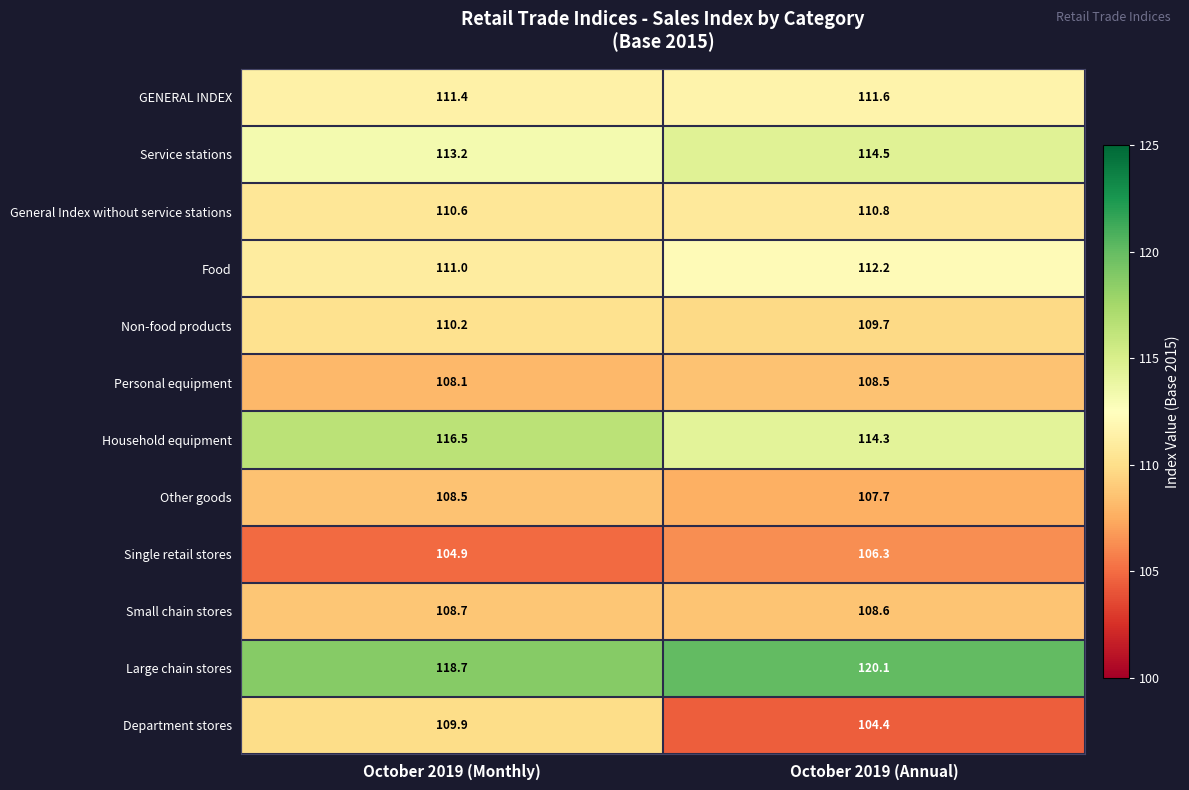

Which series has the largest range (max minus min)?

Department stores